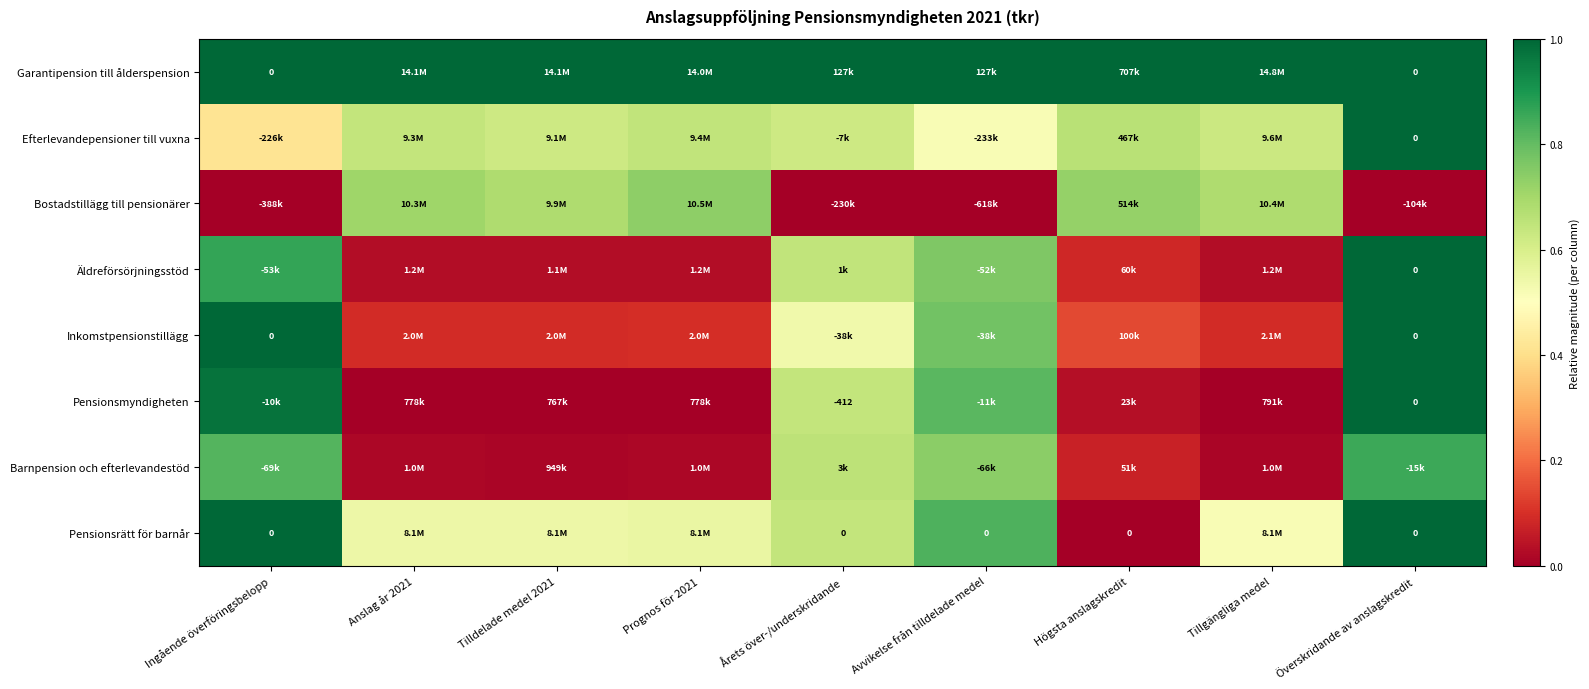

Is the value of Inkomstpensionstillägg at Anslag år 2021 greater than the value of Pensionsmyndigheten at Prognos för 2021?

Yes